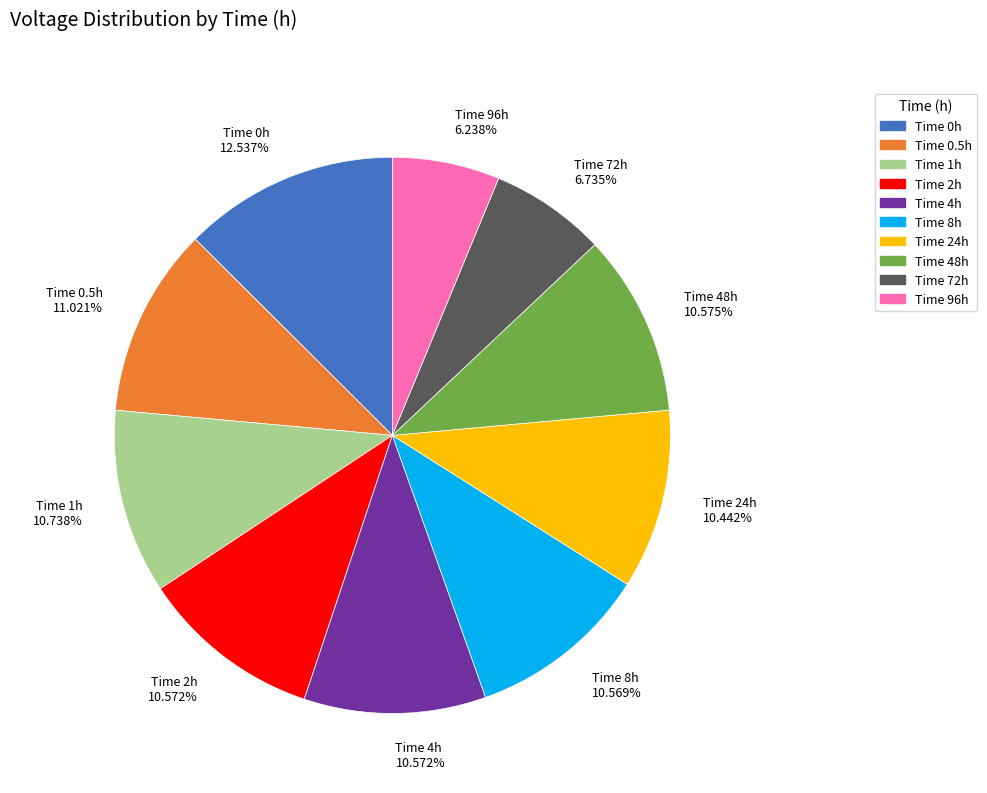

Does any single category account for the majority?

No